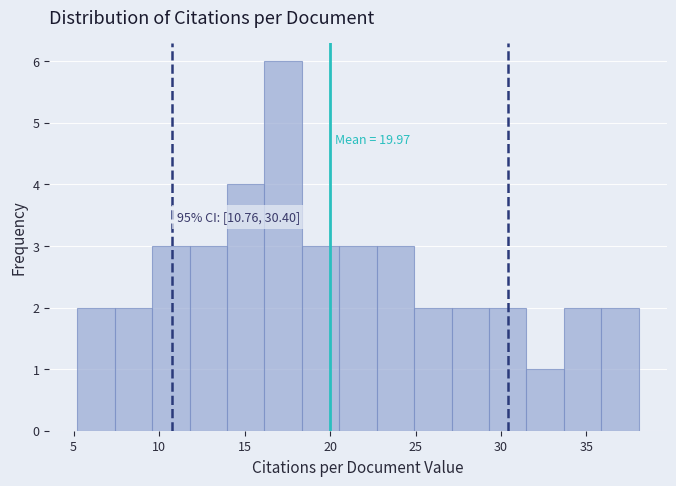

Over which range of the x-axis is the bar tallest?

16.0 to 18.5